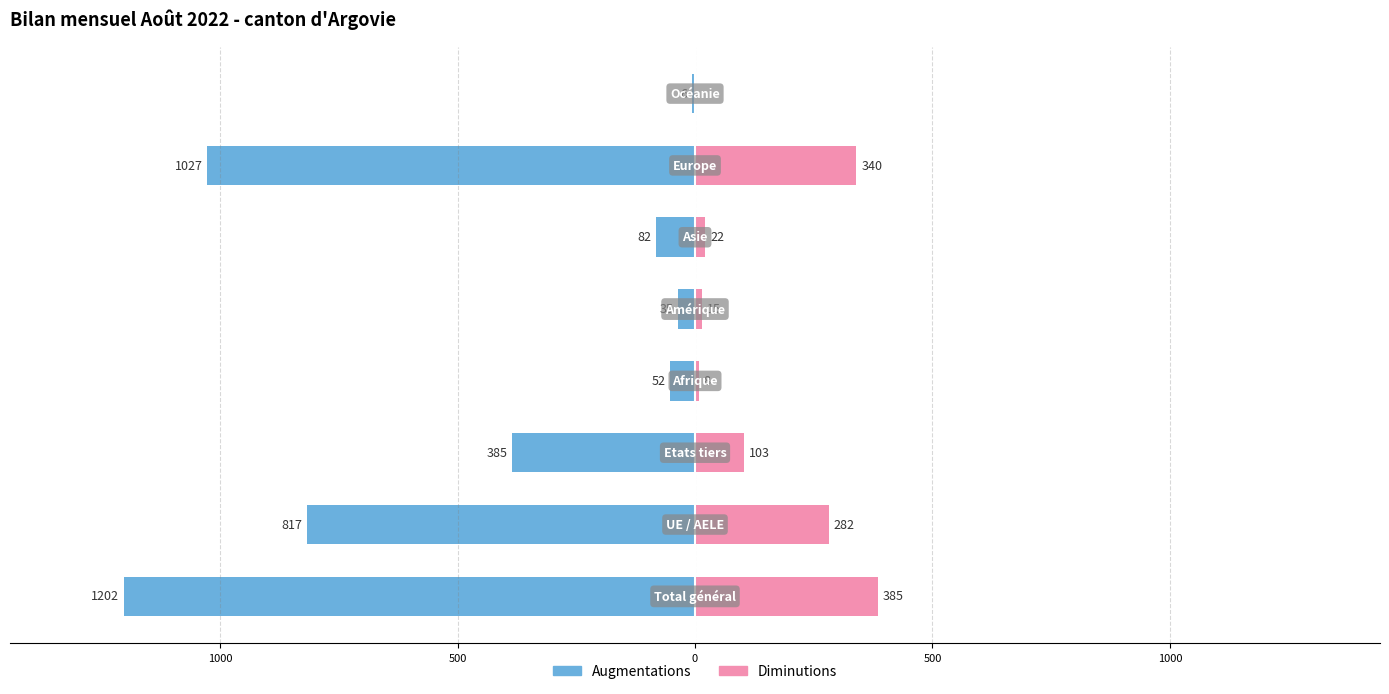

What value does the Augmentations series have at 500, to the nearest 10?

-380